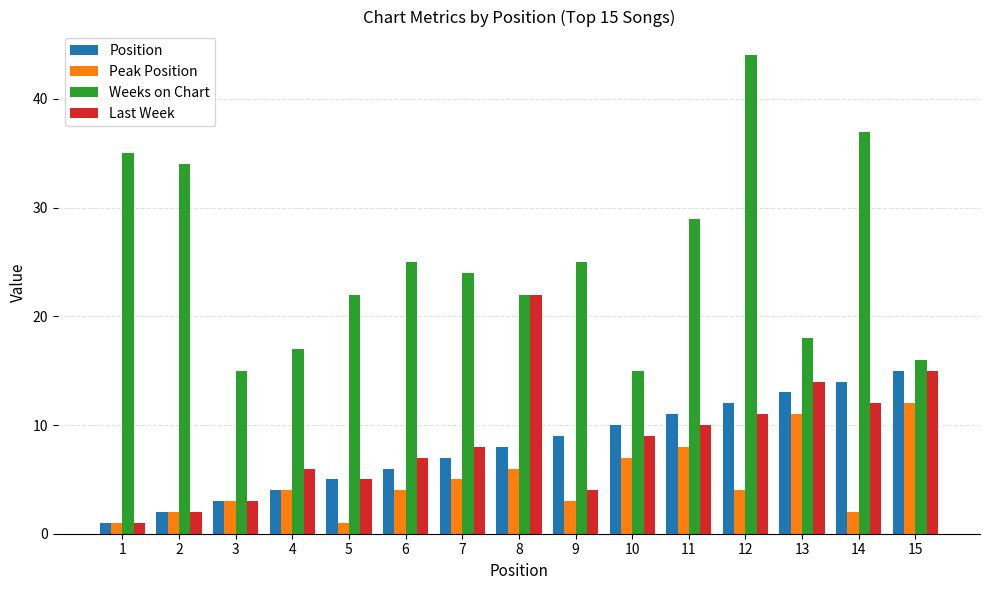

How many groups of bars are there?

15